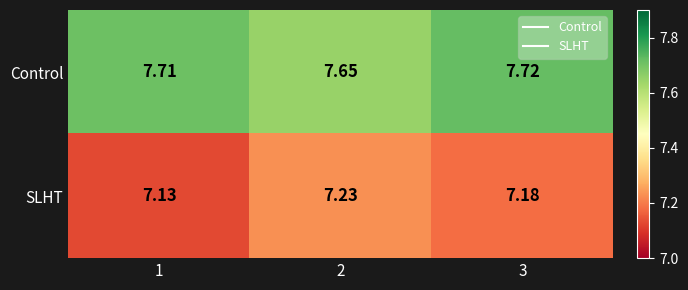

Which series changed the most between 1 and 2?

SLHT